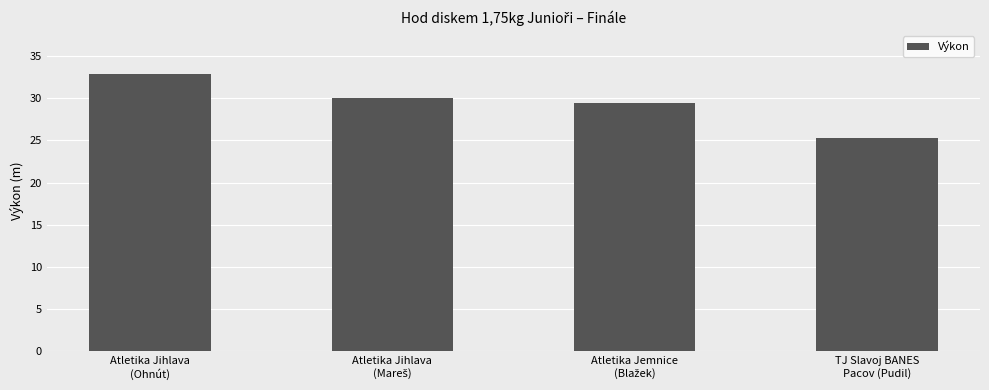

What is the value of the 4th bar from the left?

25.3